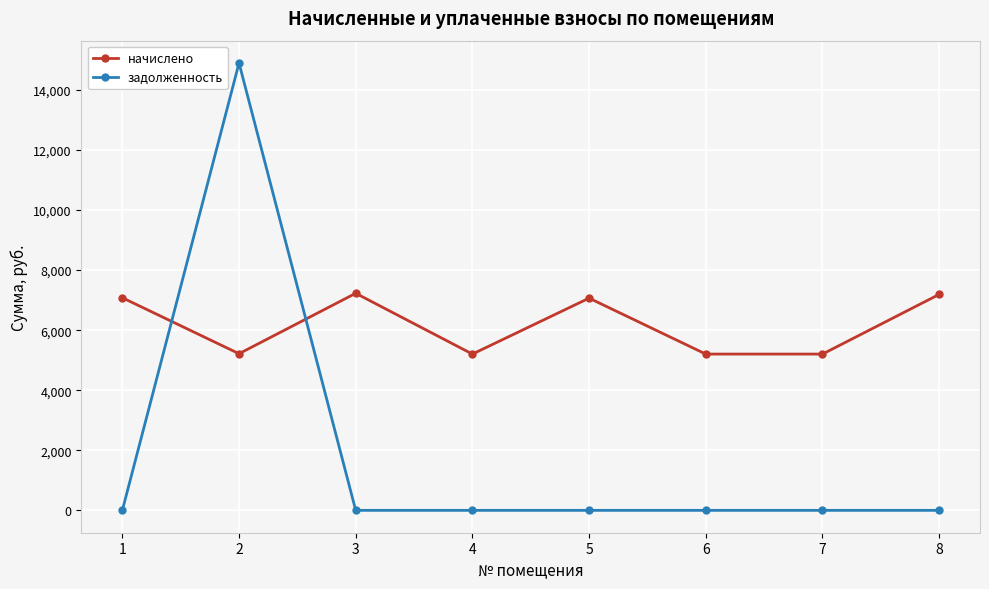

How many categories are shown in the chart?

8